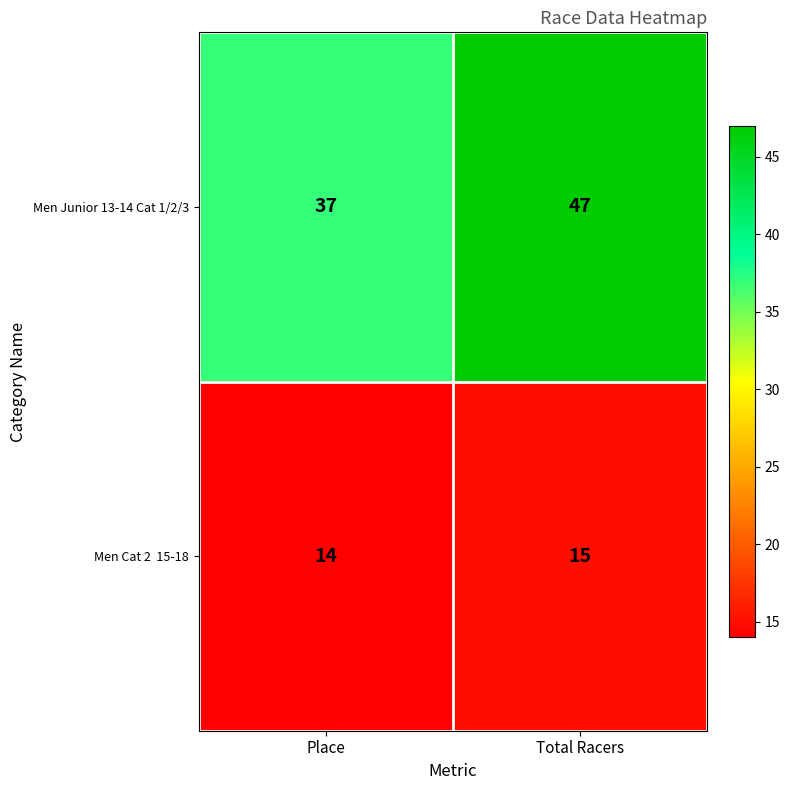

Which series has the largest total across all categories?

Men Junior 13-14 Cat 1/2/3